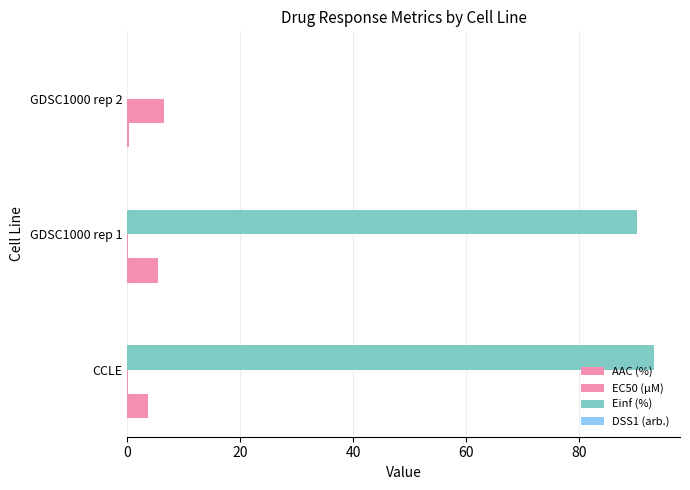

Count the number of data series in this chart.

3